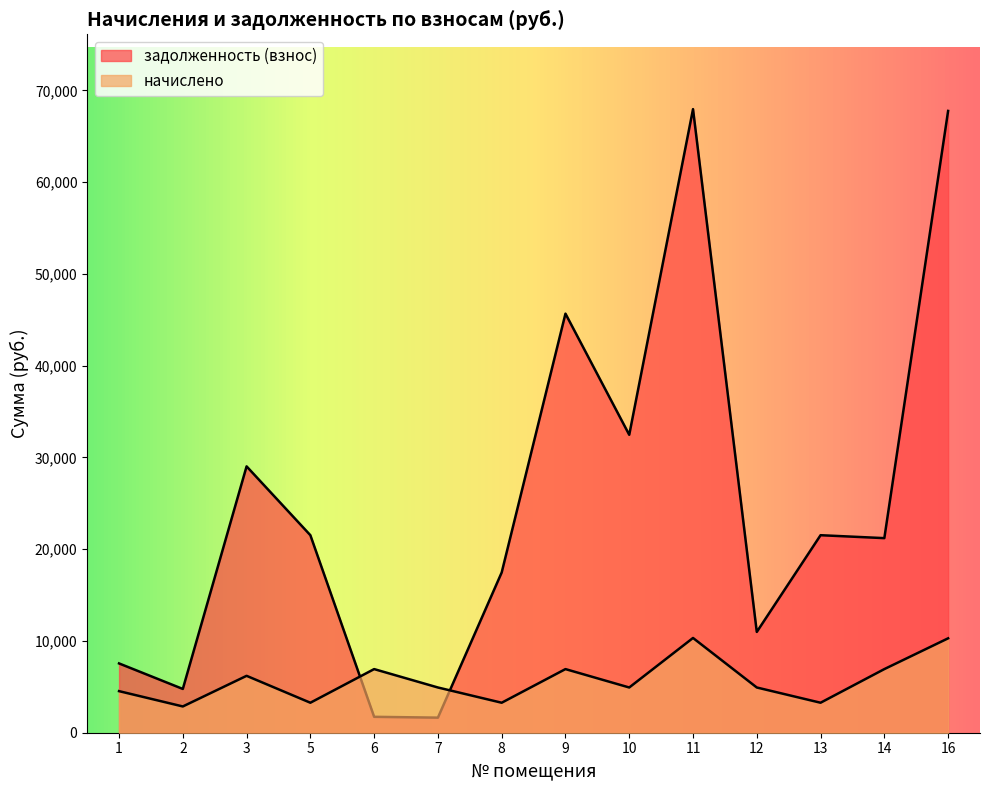

How many interior local valleys does the начислено series have?

5